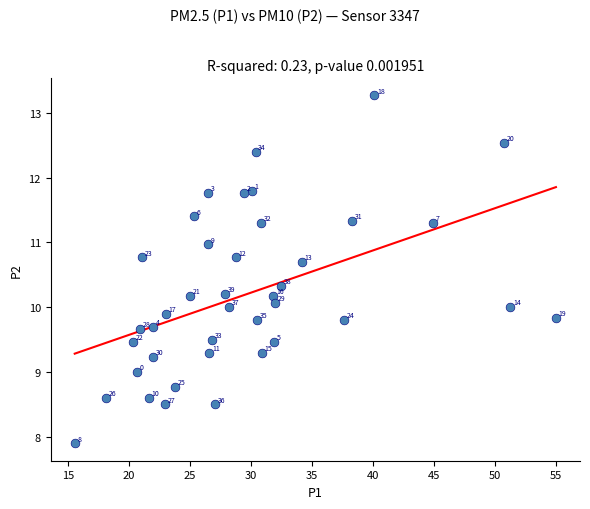

What Y value in the scatter plot is closest to 10?

10.0